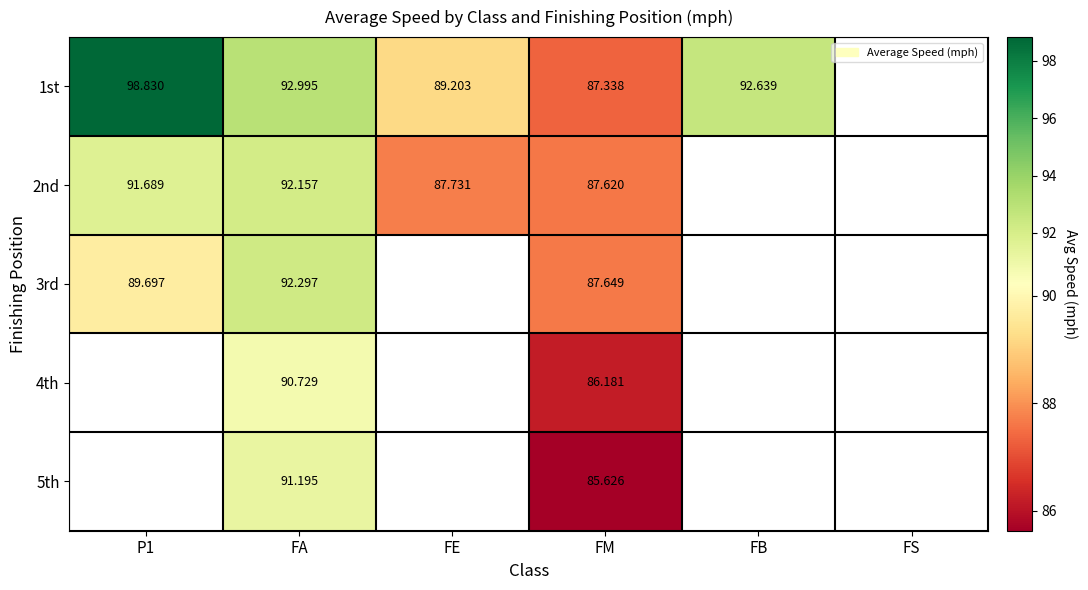

At which category is the sum across all series the highest?

FA